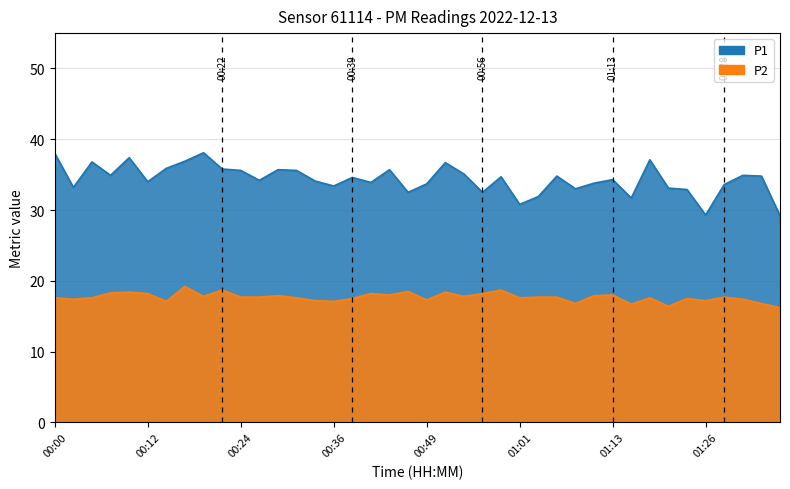

How many interior local peaks does the P2 series have?

12